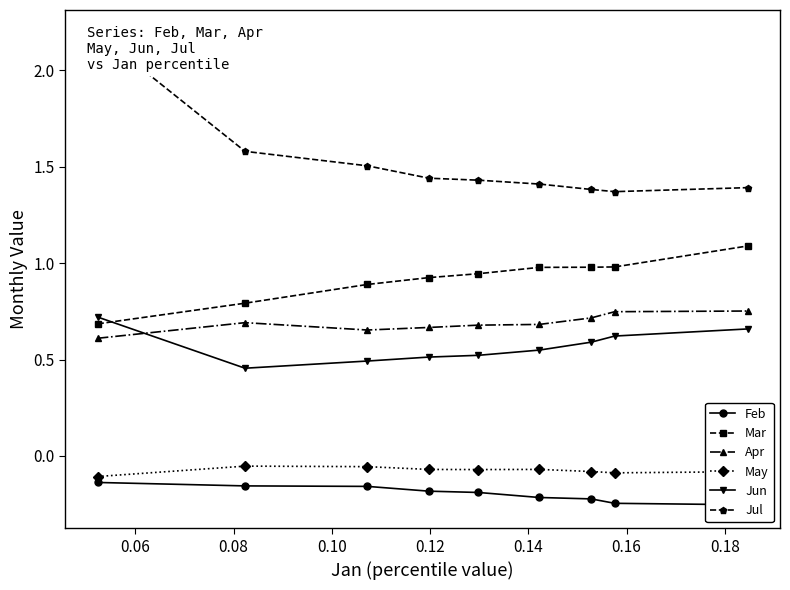

Reading left to right, extract all data points from this chart.

Feb: -0.1	-0.2	-0.2	-0.2	-0.2	-0.2	-0.2	-0.2	-0.3
Mar: 0.7	0.8	0.9	0.9	0.9	1.0	1.0	1.0	1.1
Apr: 0.6	0.7	0.7	0.7	0.7	0.7	0.7	0.7	0.8
May: -0.1	-0.1	-0.1	-0.1	-0.1	-0.1	-0.1	-0.1	-0.1
Jun: 0.7	0.5	0.5	0.5	0.5	0.5	0.6	0.6	0.7
Jul: 2.2	1.6	1.5	1.4	1.4	1.4	1.4	1.4	1.4